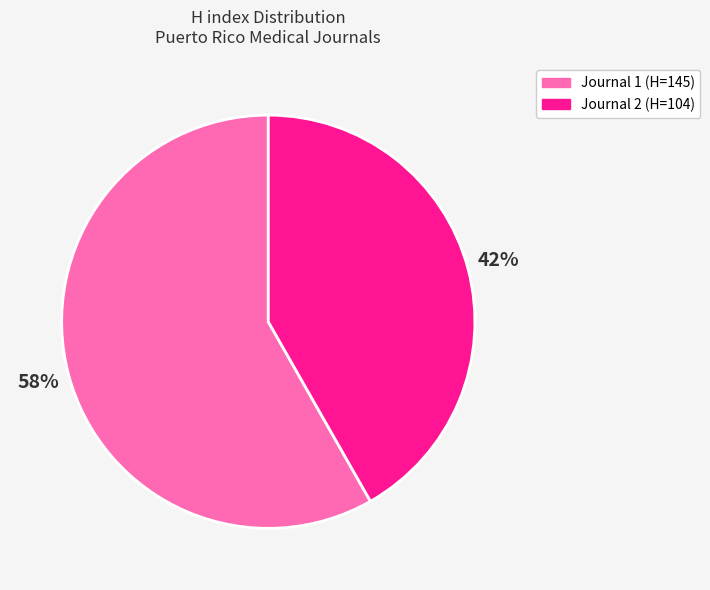

How many slices are in this pie chart?

2